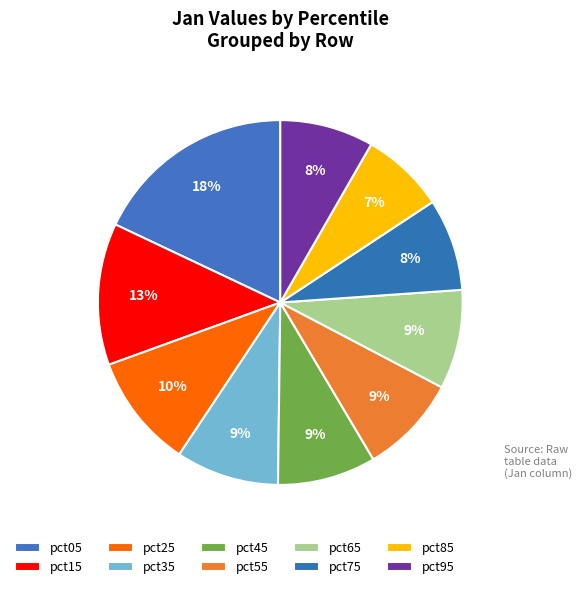

Combined, what portion of the pie is pct85 and pct15?

20.0%